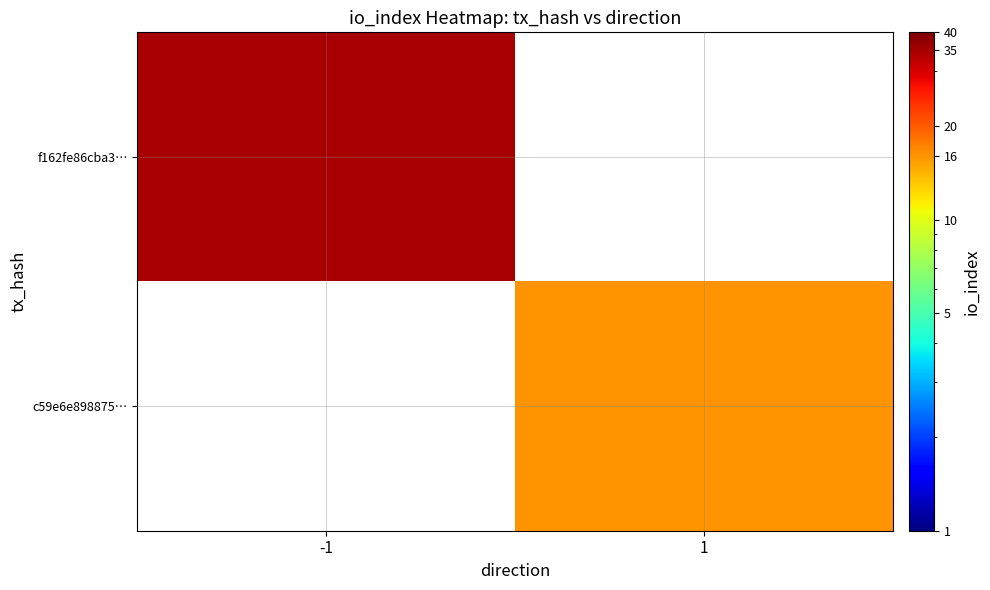

How many distinct data groups are displayed?

2